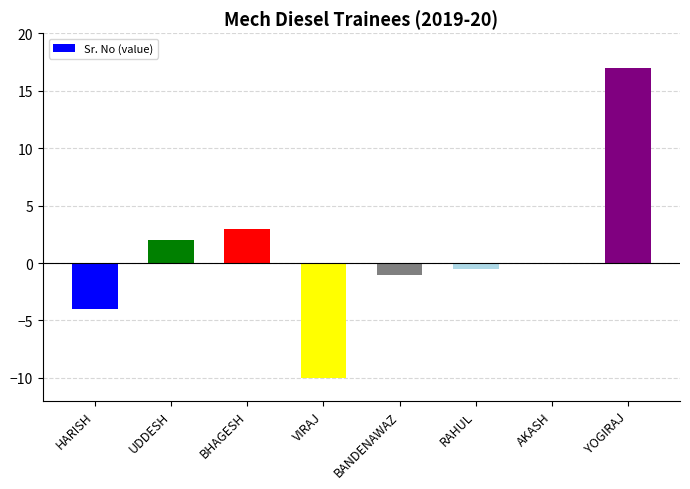

Between AKASH and BANDENAWAZ, which is larger?

AKASH